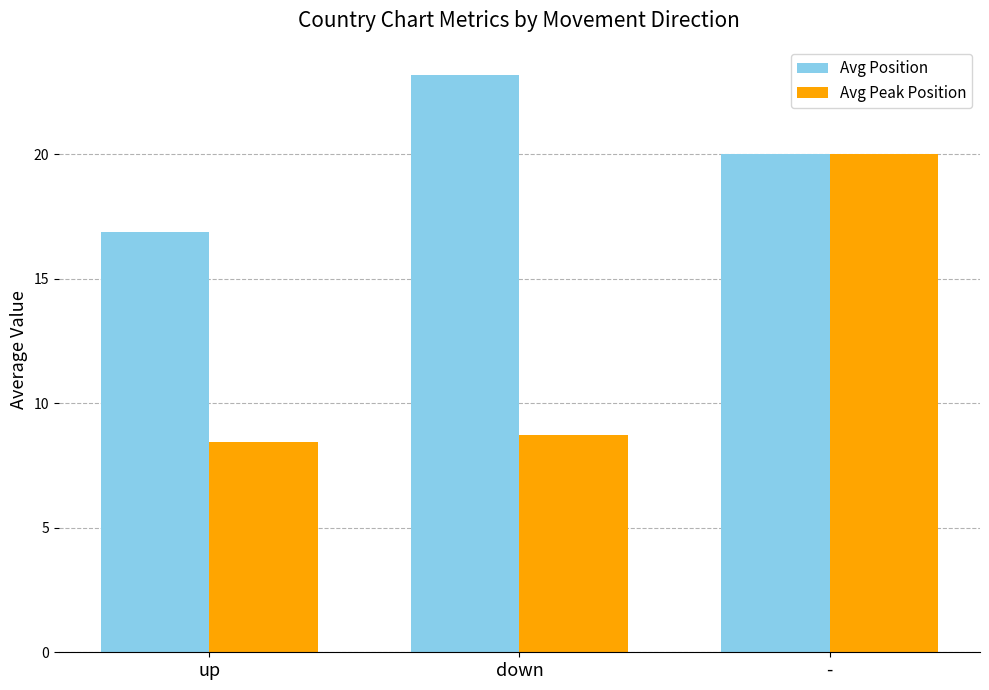

How many groups of bars are there?

3